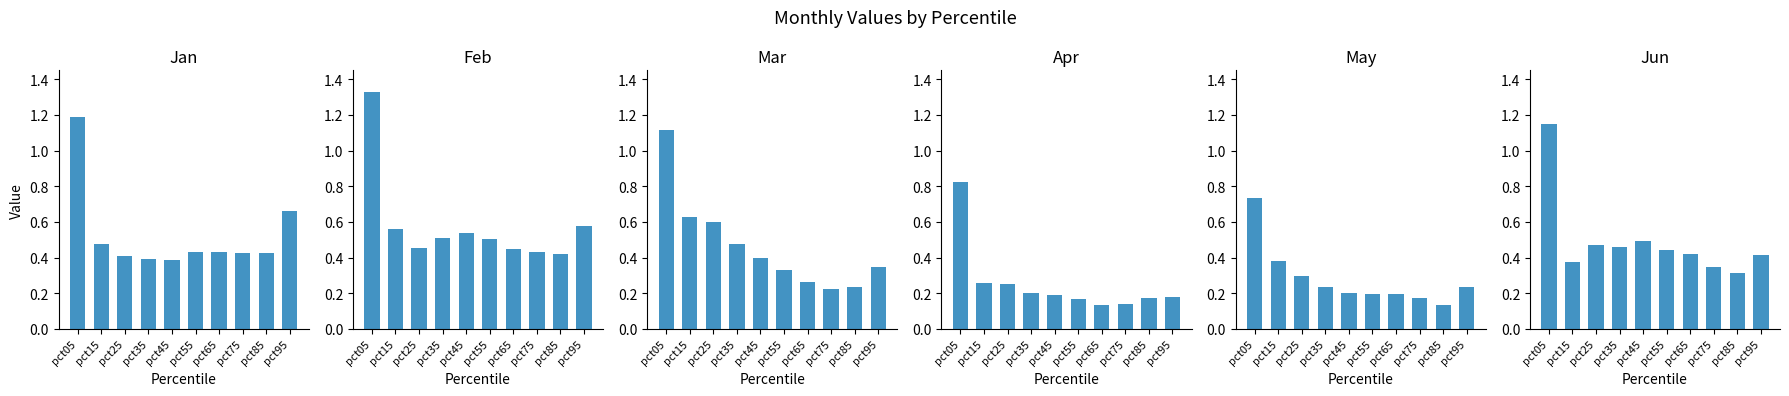

At pct45, list the series in order from largest to smallest.

Feb, Jun, Mar, Jan, May, Apr